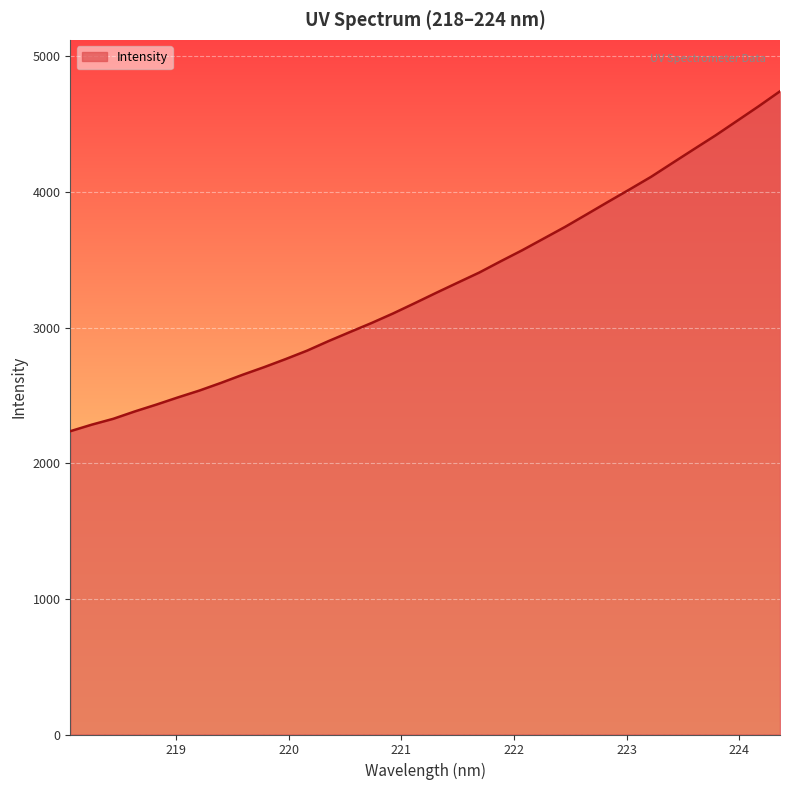

What is the difference between the maximum and minimum values?

2505.7